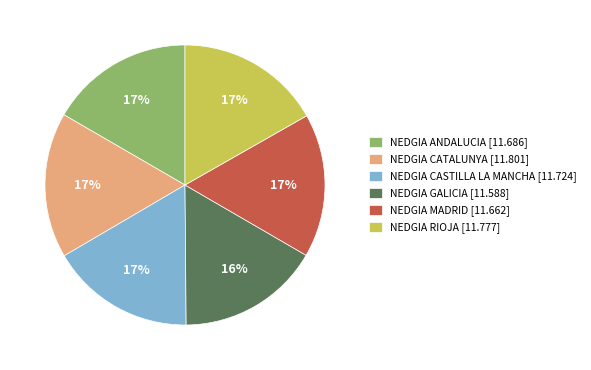

Is it true that NEDGIA MADRID is 17% of the pie?

True